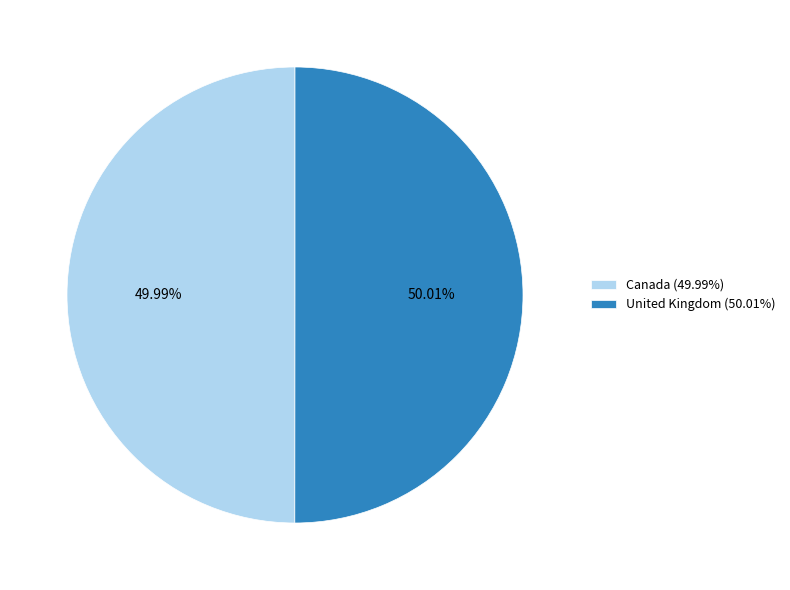

Count the number of slices in the pie.

2